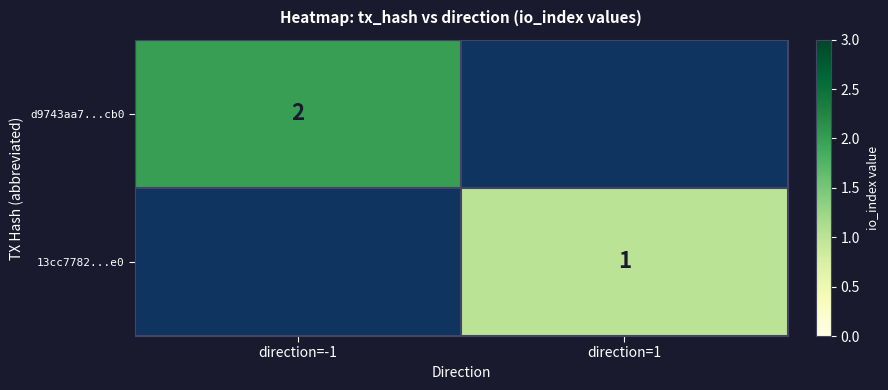

Is it true that 13cc7782...e0 equals 1 at direction=1?

True